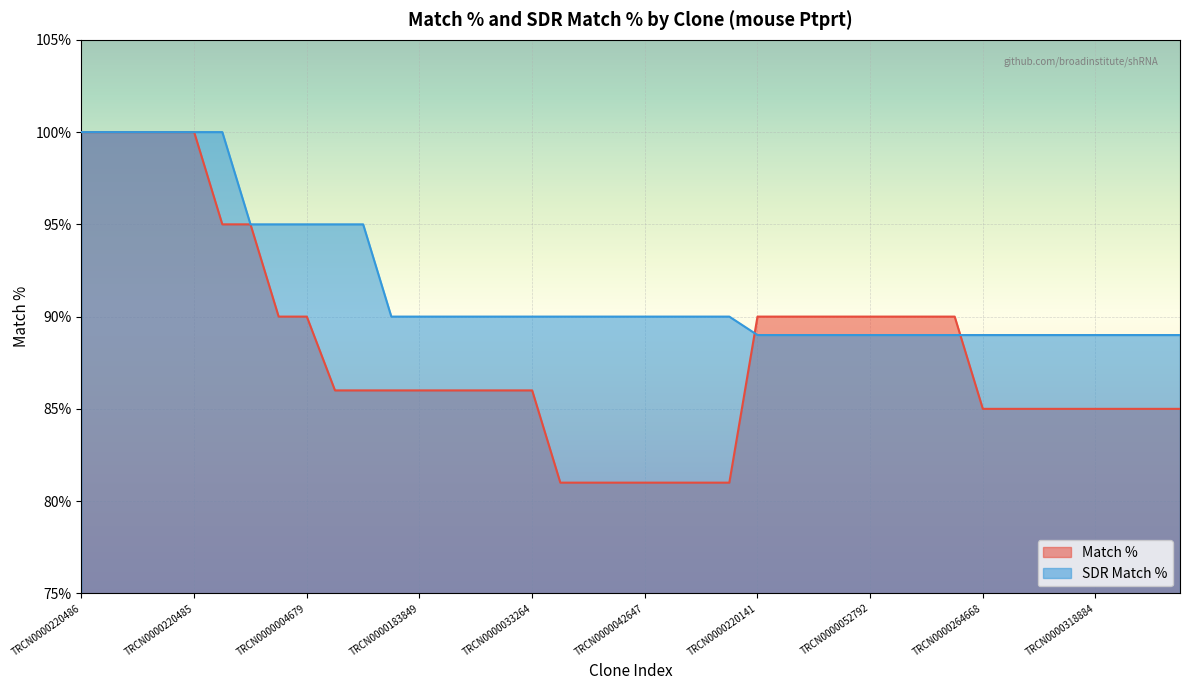

Where is SDR Match % nearest to the value 94?

TRCN0000220140